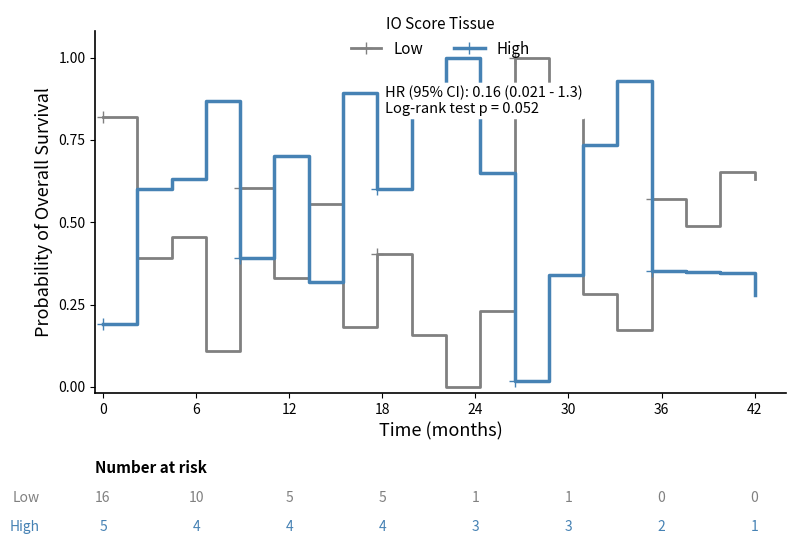

Which series has the largest total across all categories?

High